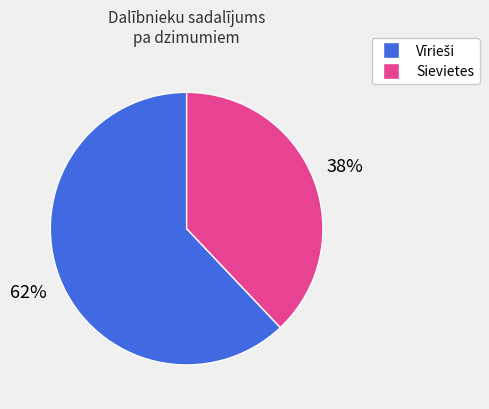

To the nearest percent, what is the average slice percentage?

50%